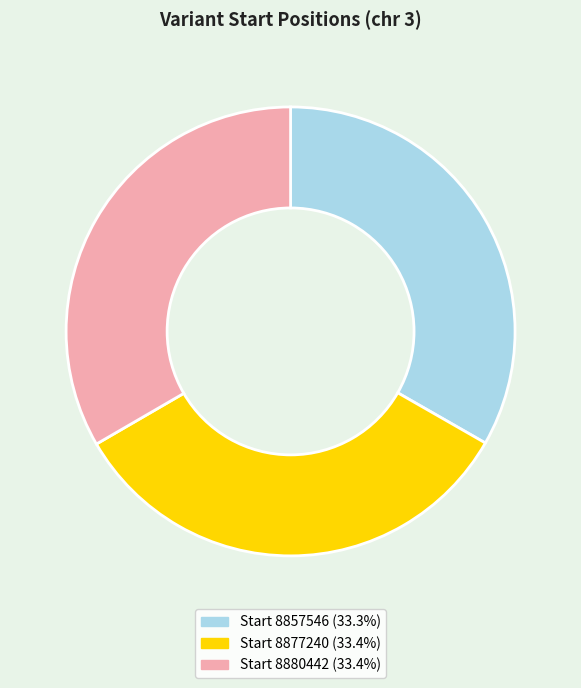

Is there a majority slice in this chart?

No